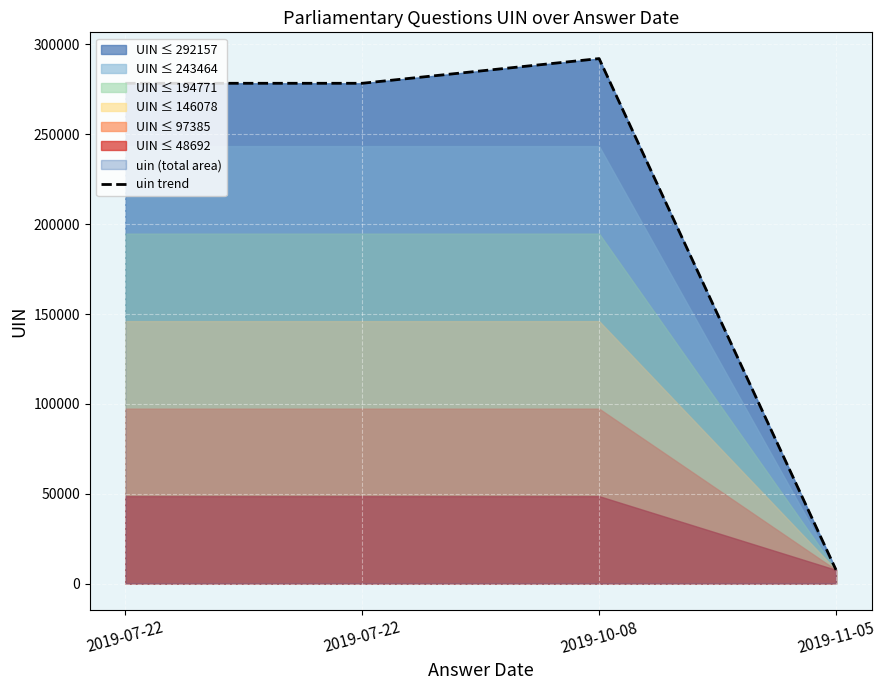

How many interior local peaks (higher than both neighbors) does the data have?

1